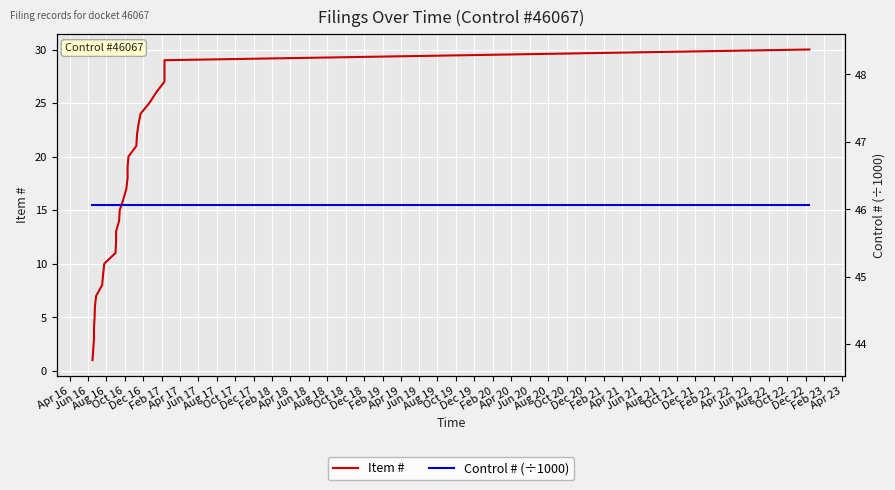

Is this an area chart (filled region under the line)?

No